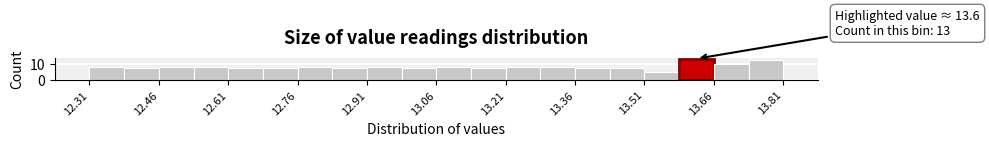

Around what value on the x-axis is the tallest bar? Give the approximate position of its centre, as read against the axis.

13.62